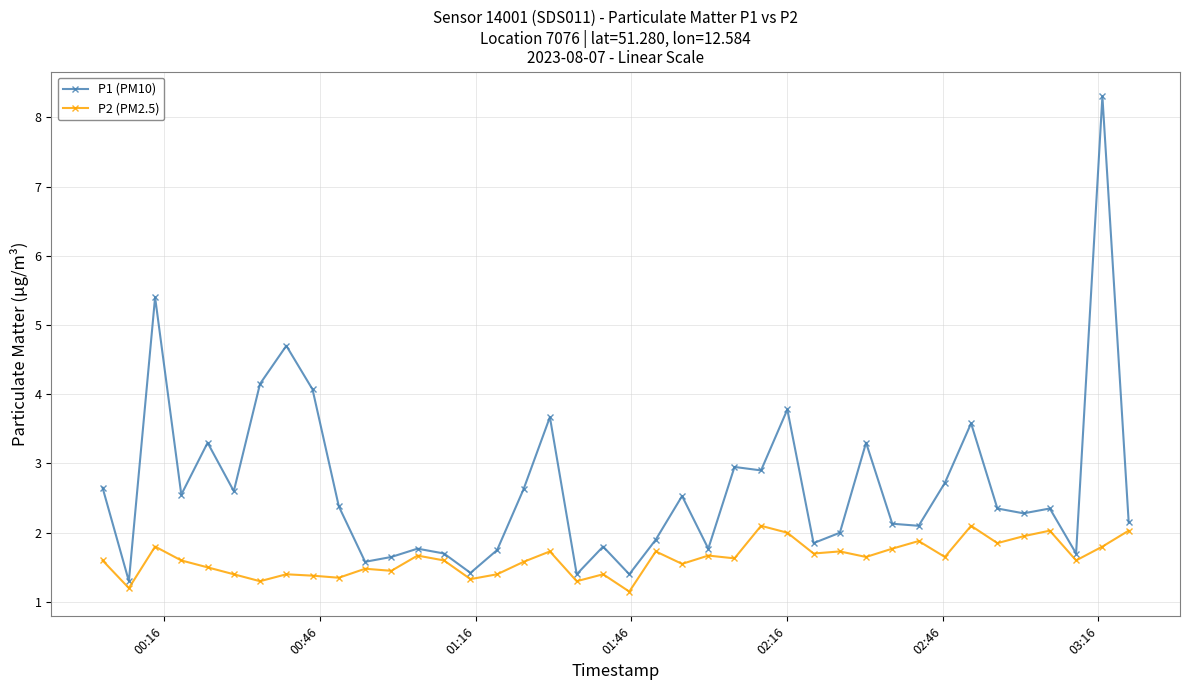

Rank the series by their average value, from lowest to highest.

P2 (PM2.5), P1 (PM10)